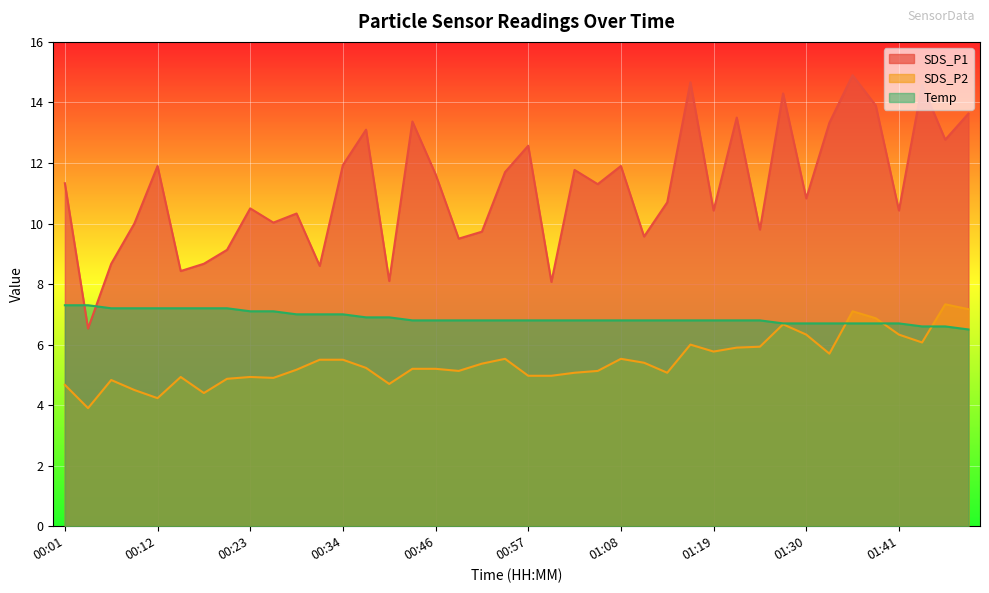

True or false: Temp and SDS_P2 cross at least once.

True